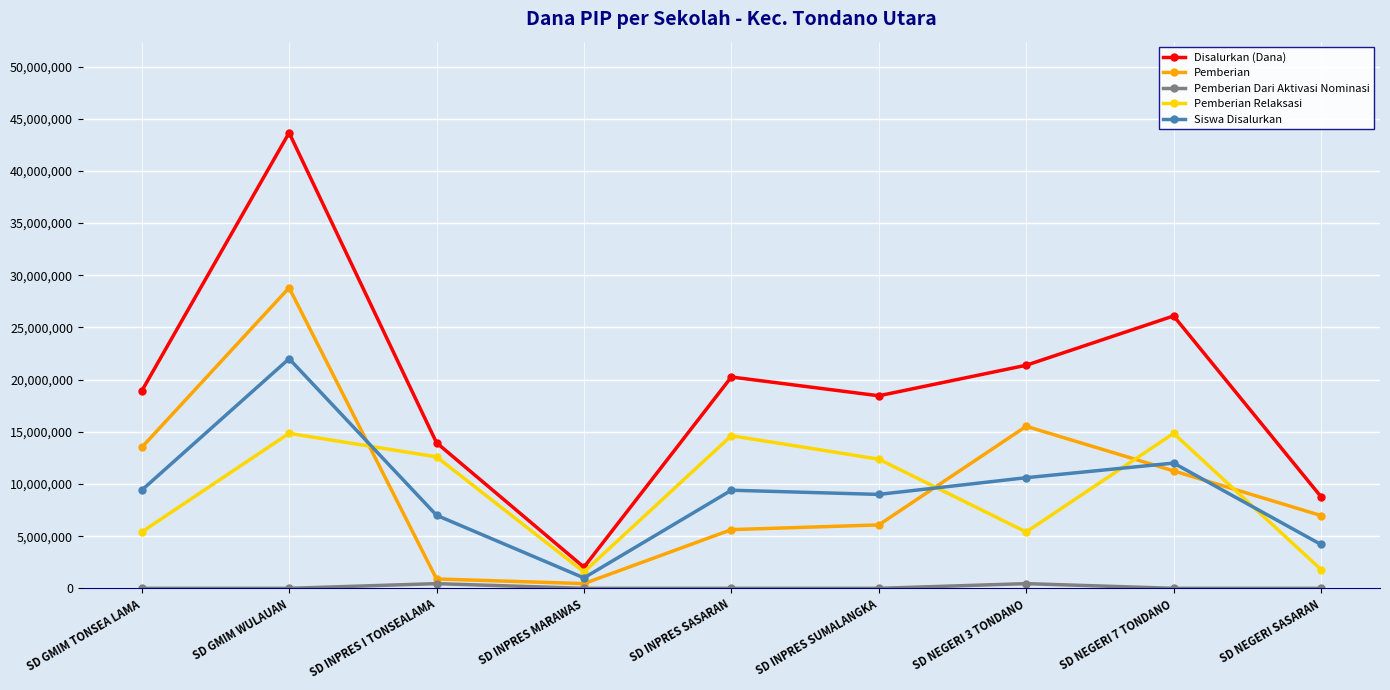

Which category has the lowest value in the Disalurkan (Dana) series?

SD INPRES MARAWAS